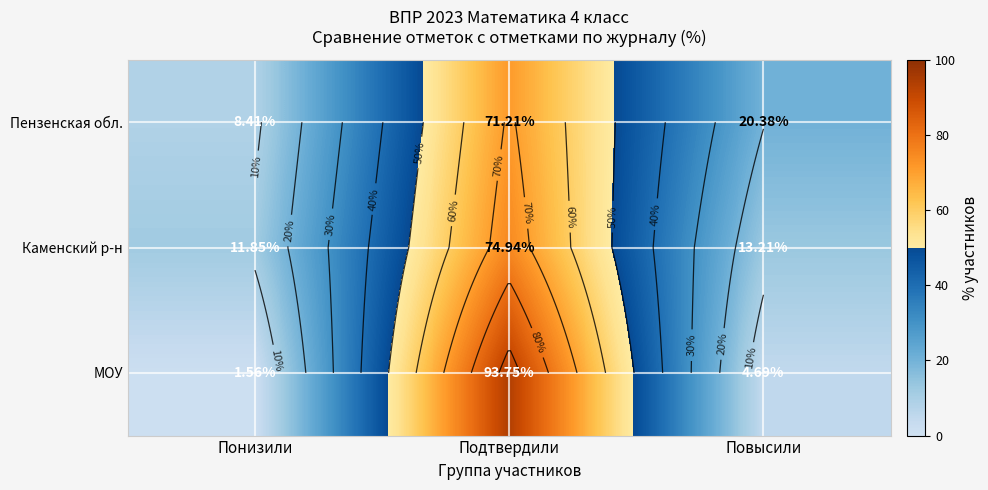

The value of Каменский р-н at Понизили is 16.9. True or false?

False